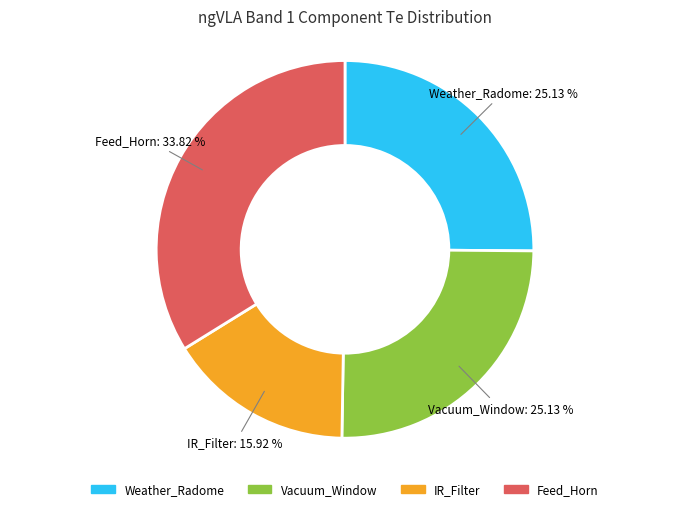

Does any single category account for the majority?

No